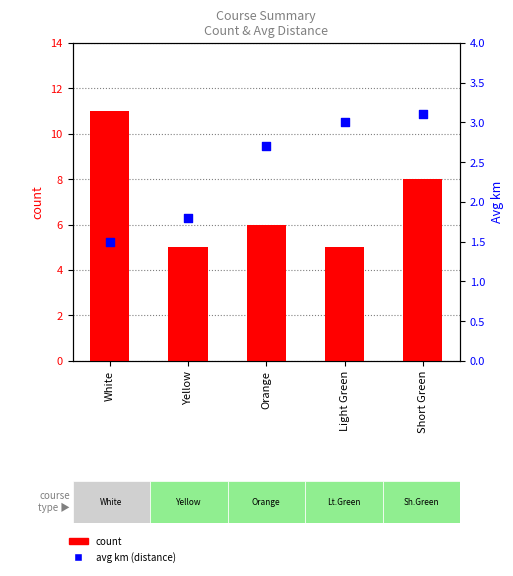

Is the value of avg km (distance) at Orange greater than the value of count at Yellow?

No